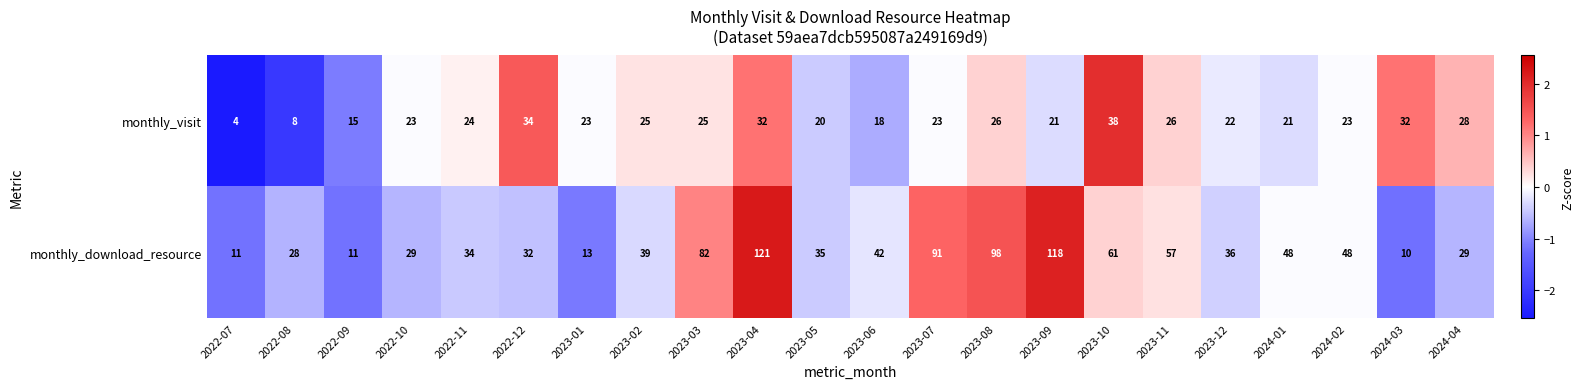

Which series has the widest spread of values?

monthly_download_resource